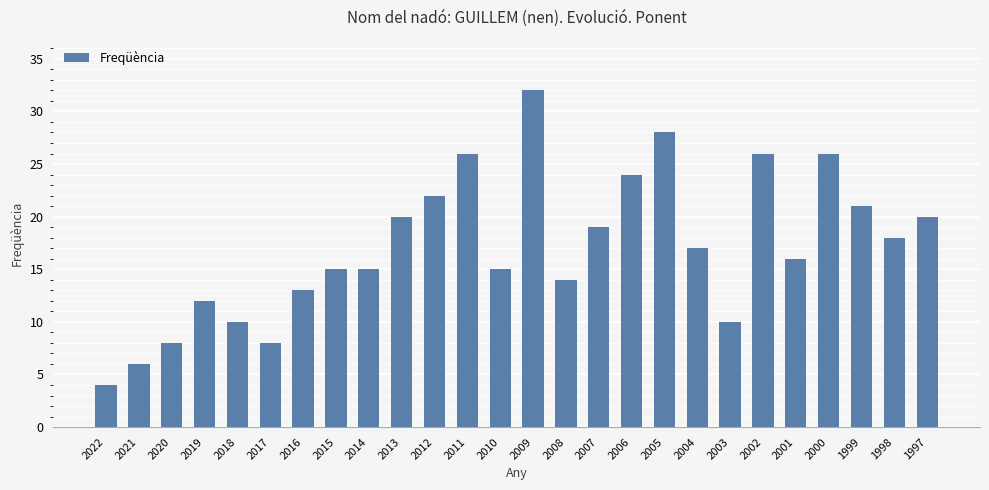

Which has a higher value, 2012 or 2013?

2012